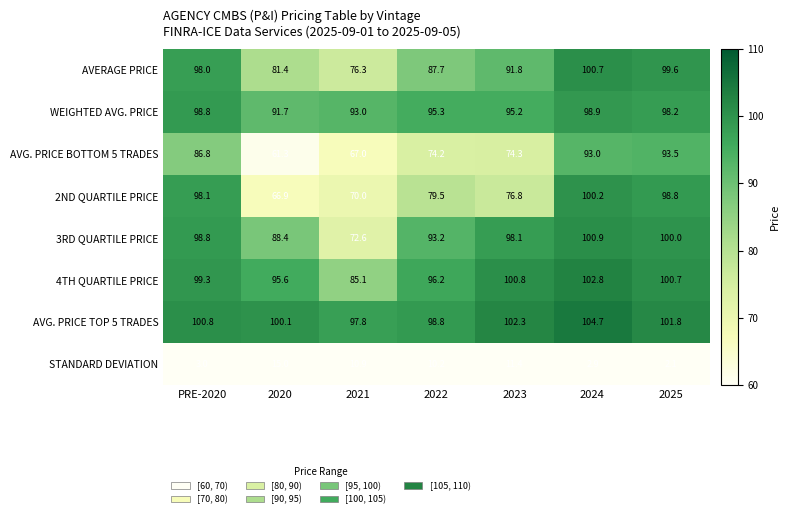

What is the difference between the highest and lowest values at 2022?

88.6